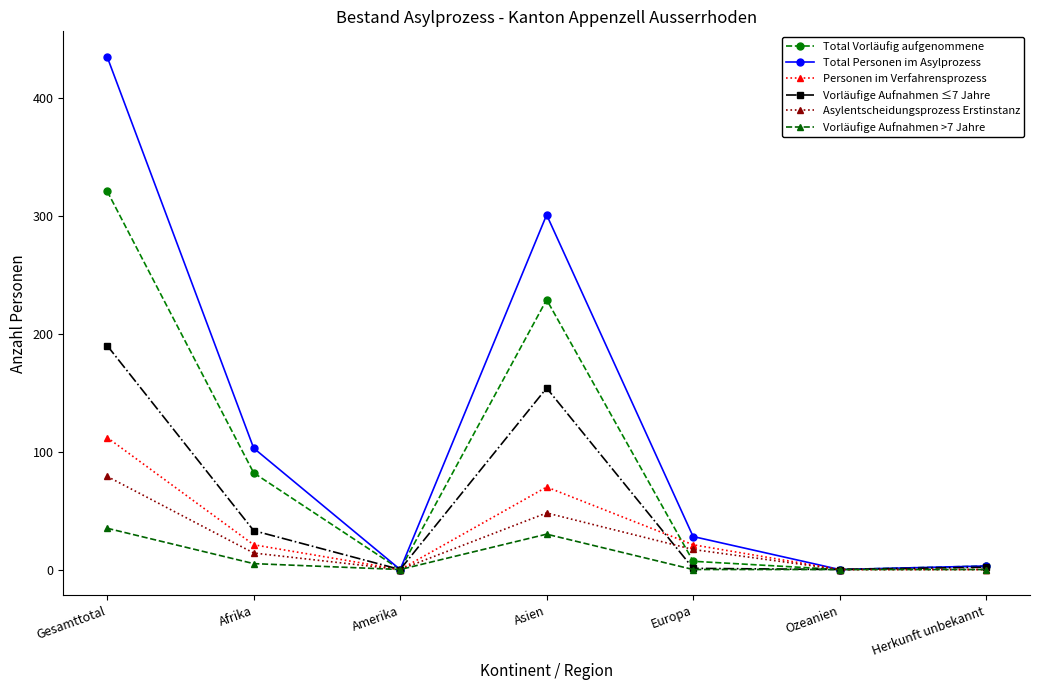

What is the sum of the Total Personen im Asylprozess values at Gesamttotal and Europa?

463